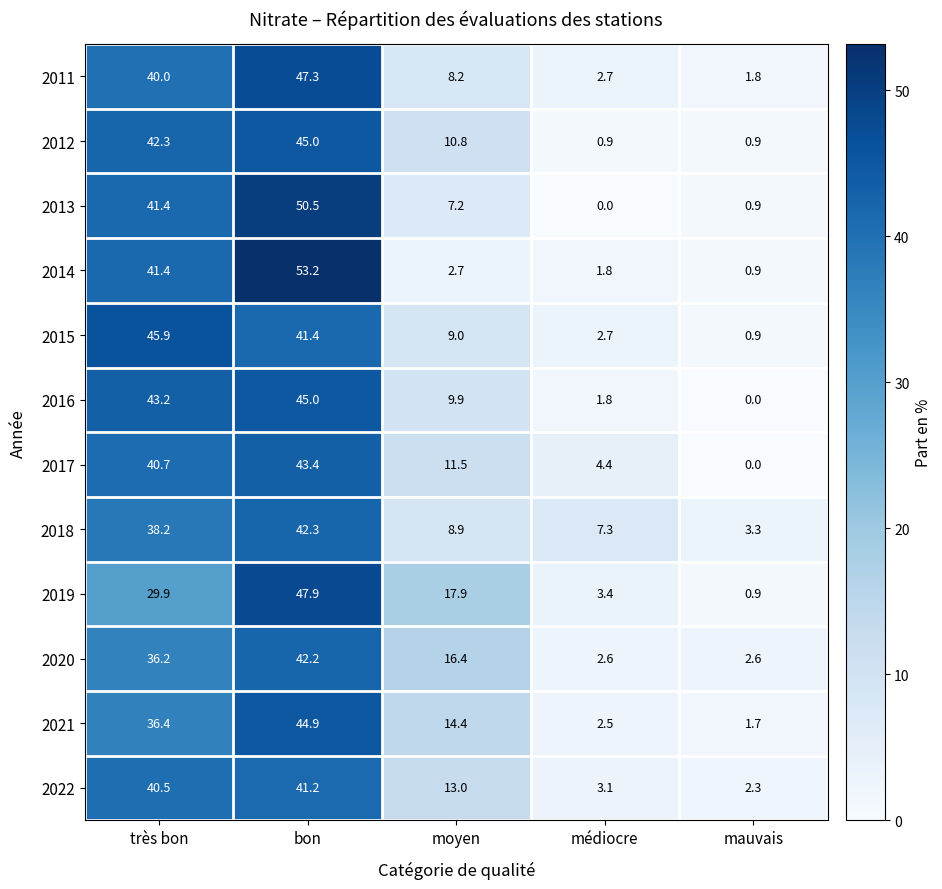

At which label is 2017 closest to 21?

moyen